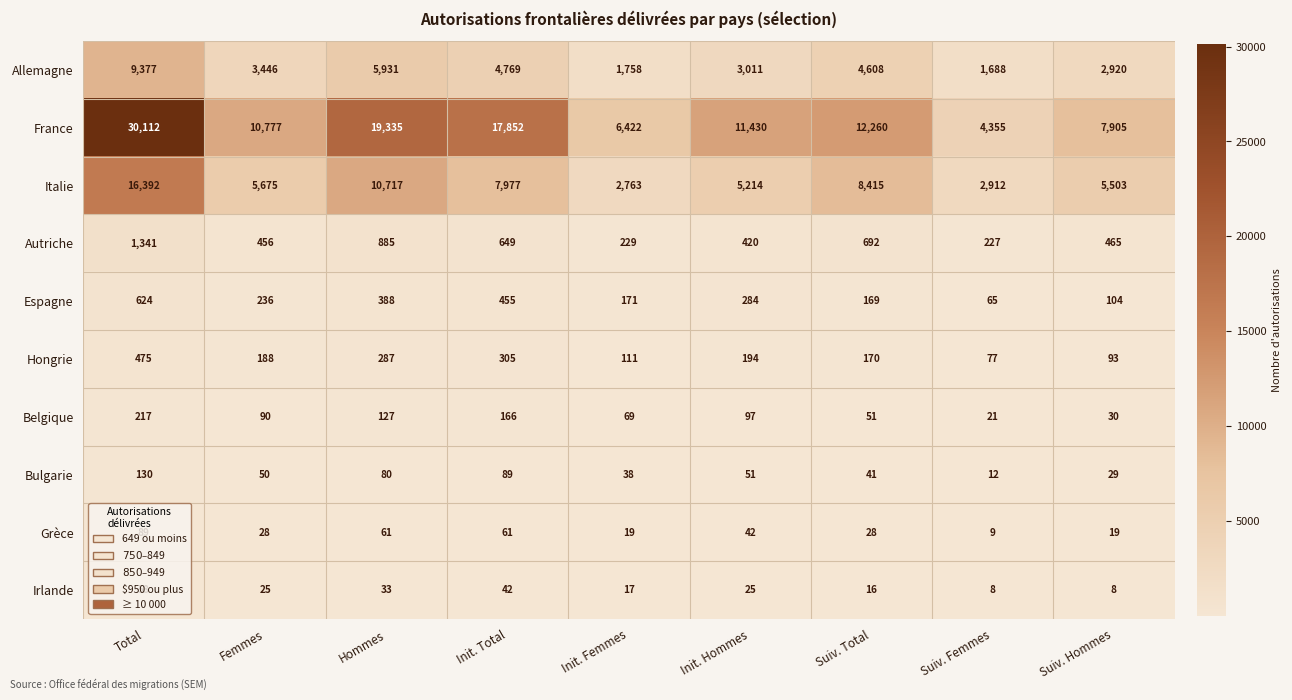

At which category is the sum across all series the highest?

Total